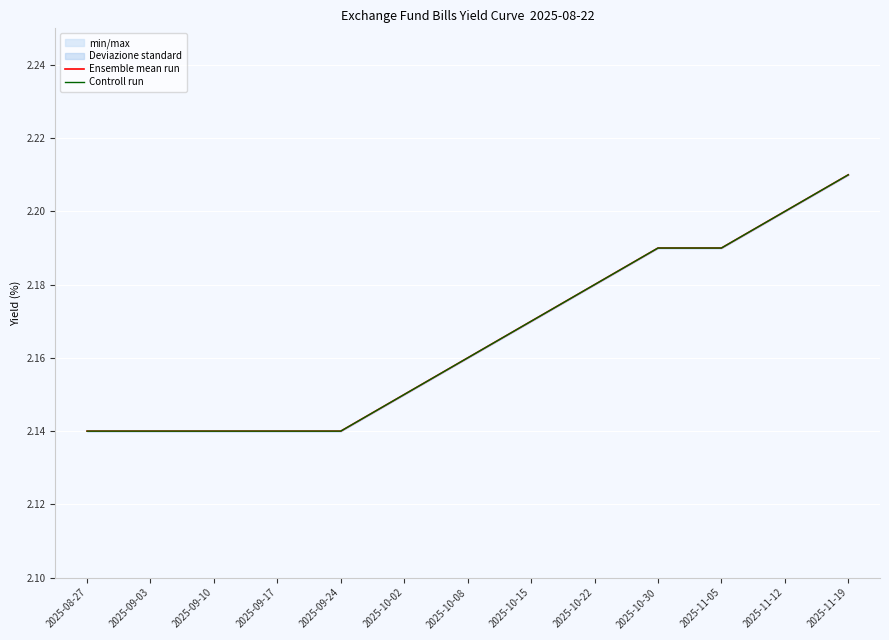

Reading left to right, what are all the values shown in this chart?

Ensemble mean run: 2025-08-27=2.1	2025-09-03=2.1	2025-09-10=2.1	2025-09-17=2.1	2025-09-24=2.1	2025-10-02=2.1	2025-10-08=2.2	2025-10-15=2.2	2025-10-22=2.2	2025-10-30=2.2	2025-11-05=2.2	2025-11-12=2.2	2025-11-19=2.2
Controll run: 2025-08-27=2.1	2025-09-03=2.1	2025-09-10=2.1	2025-09-17=2.1	2025-09-24=2.1	2025-10-02=2.1	2025-10-08=2.2	2025-10-15=2.2	2025-10-22=2.2	2025-10-30=2.2	2025-11-05=2.2	2025-11-12=2.2	2025-11-19=2.2